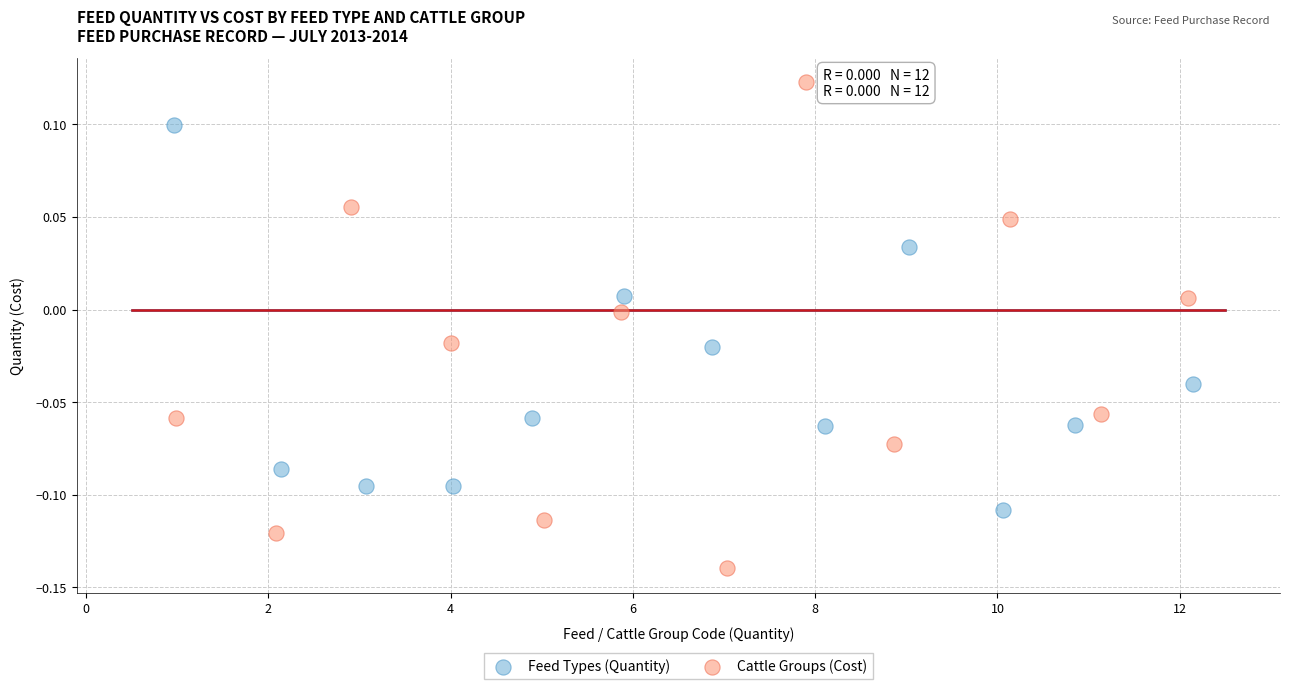

Which series reaches the minimum Y coordinate?

Cattle Groups (Cost)